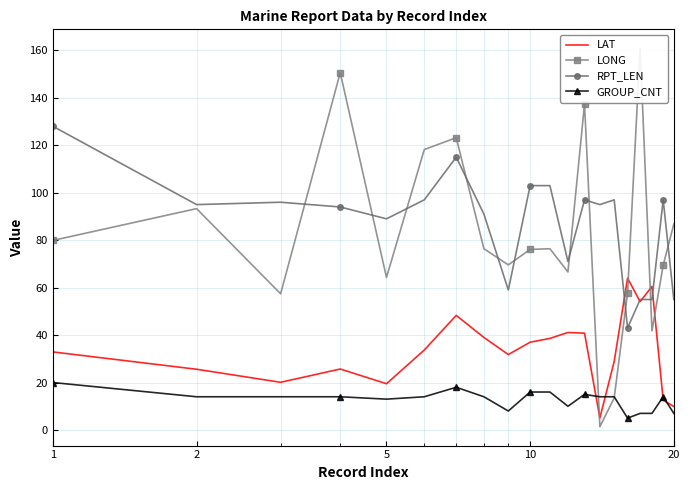

Rank the series by their maximum value, from lowest to highest.

GROUP_CNT, LAT, RPT_LEN, LONG